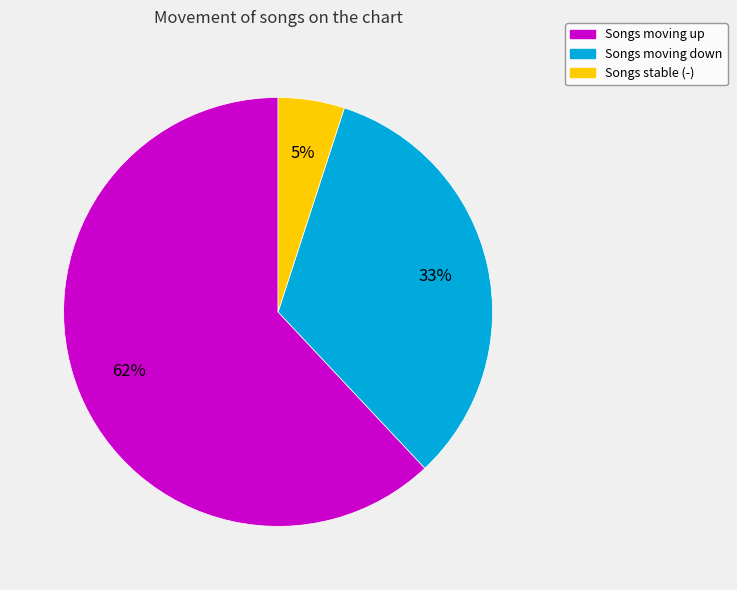

To the nearest percent, what is the difference between the largest and smallest slice percentages?

57%